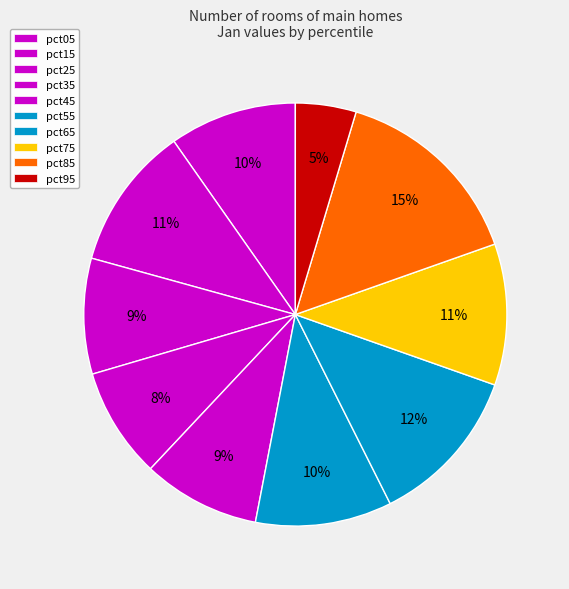

To the nearest percent, what is the combined percentage of pct35 and pct75?

19%